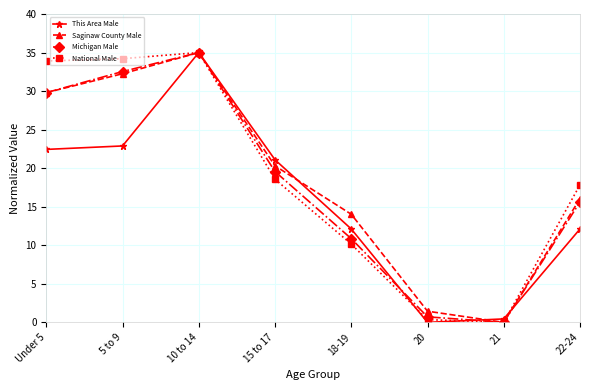

The Saginaw County Male series shows 35.0 at 10 to 14. True or false?

True